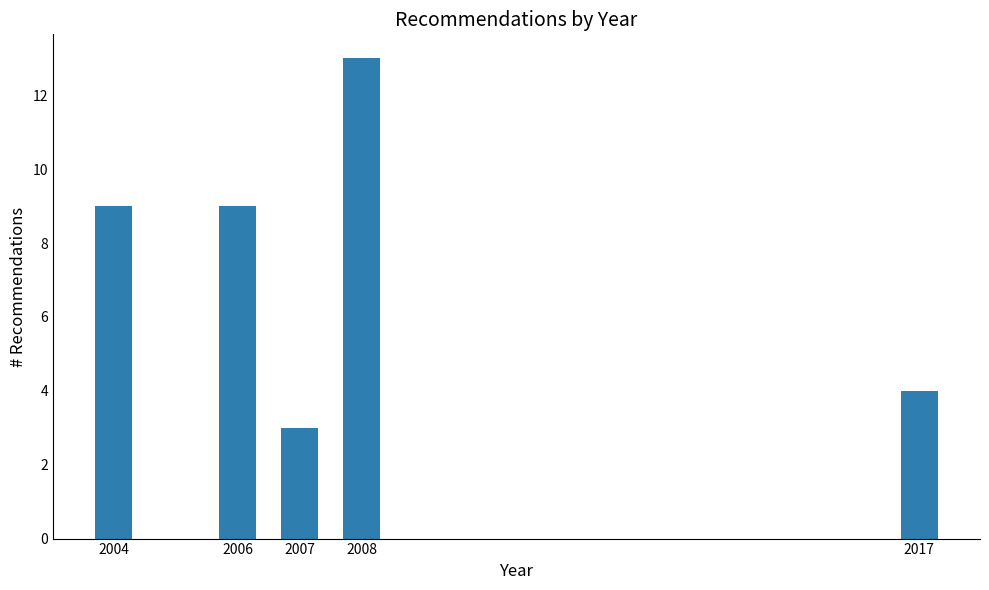

Reading left to right, what are all the values shown in this chart?

9	9	3	13	4